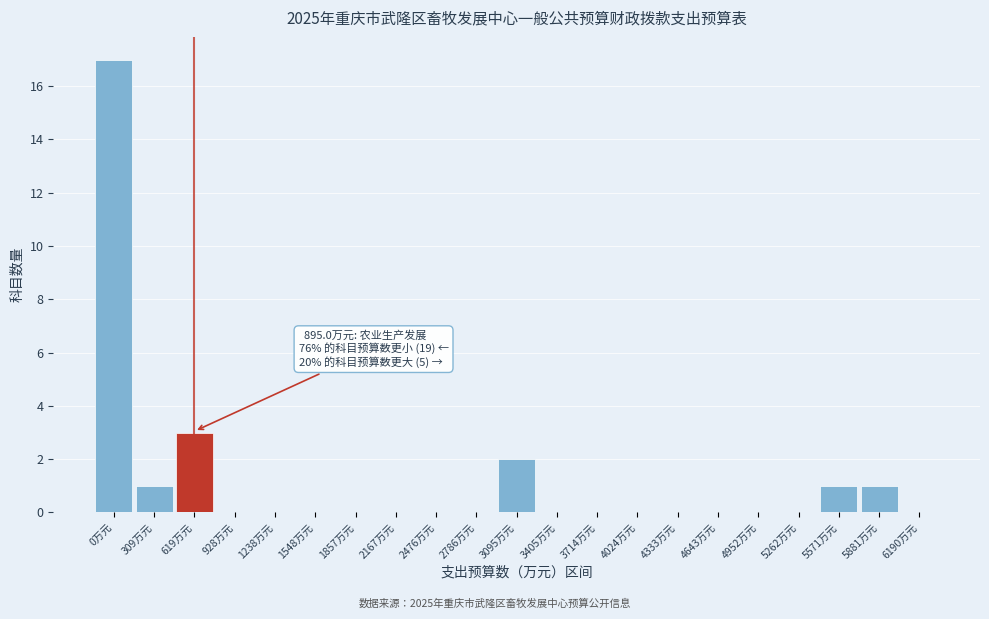

Reading right to left, transcribe all the data shown in this chart.

6190万元=0	5881万元=1	5571万元=1	5262万元=0	4952万元=0	4643万元=0	4333万元=0	4024万元=0	3714万元=0	3405万元=0	3095万元=2	2786万元=0	2476万元=0	2167万元=0	1857万元=0	1548万元=0	1238万元=0	928万元=0	619万元=3	309万元=1	0万元=17